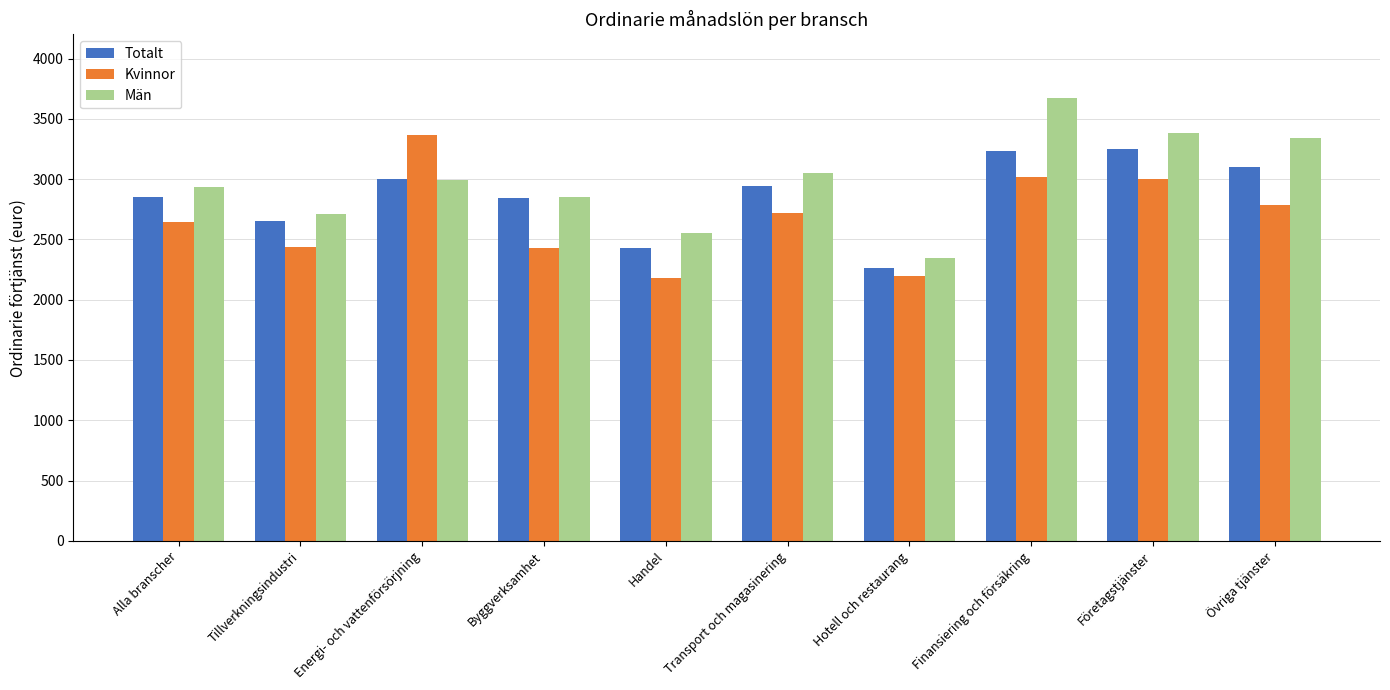

What is the difference between the highest and lowest values at Finansiering och försäkring?

655.9